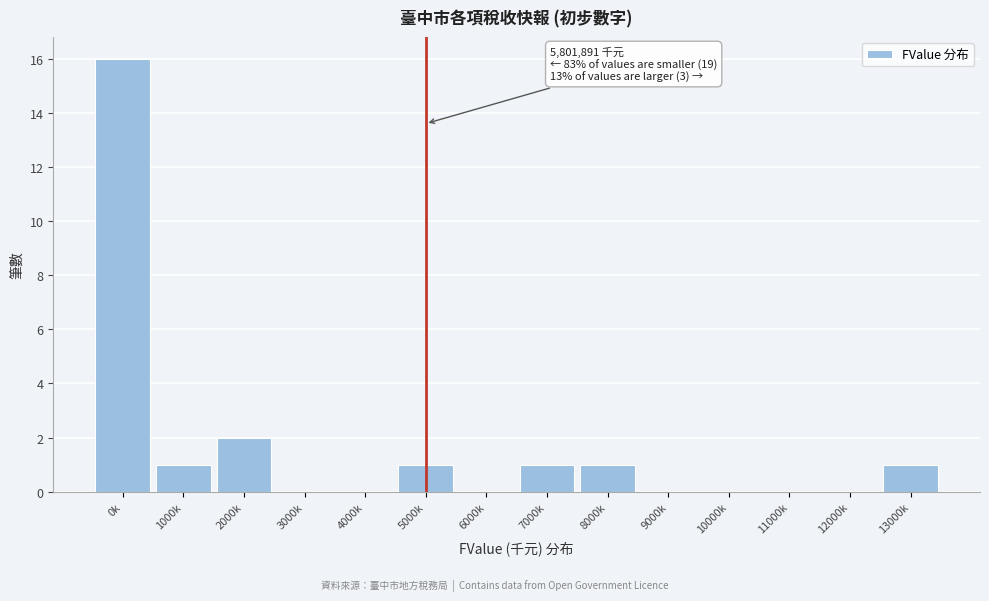

Reading left to right, transcribe all the data shown in this chart.

0k=16	1000k=1	2000k=2	3000k=0	4000k=0	5000k=1	6000k=0	7000k=1	8000k=1	9000k=0	10000k=0	11000k=0	12000k=0	13000k=1